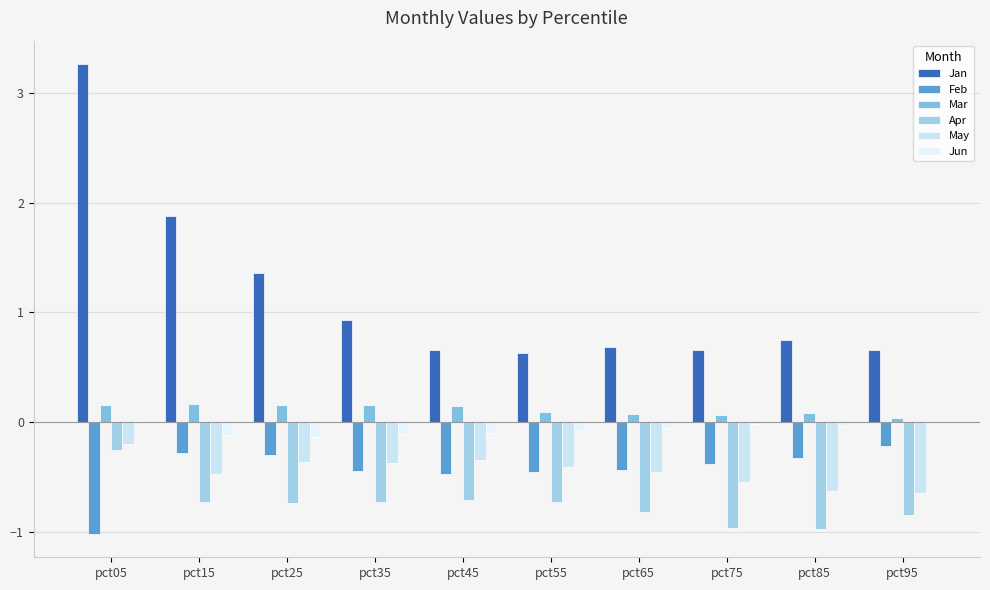

How many categories are shown in the chart?

10